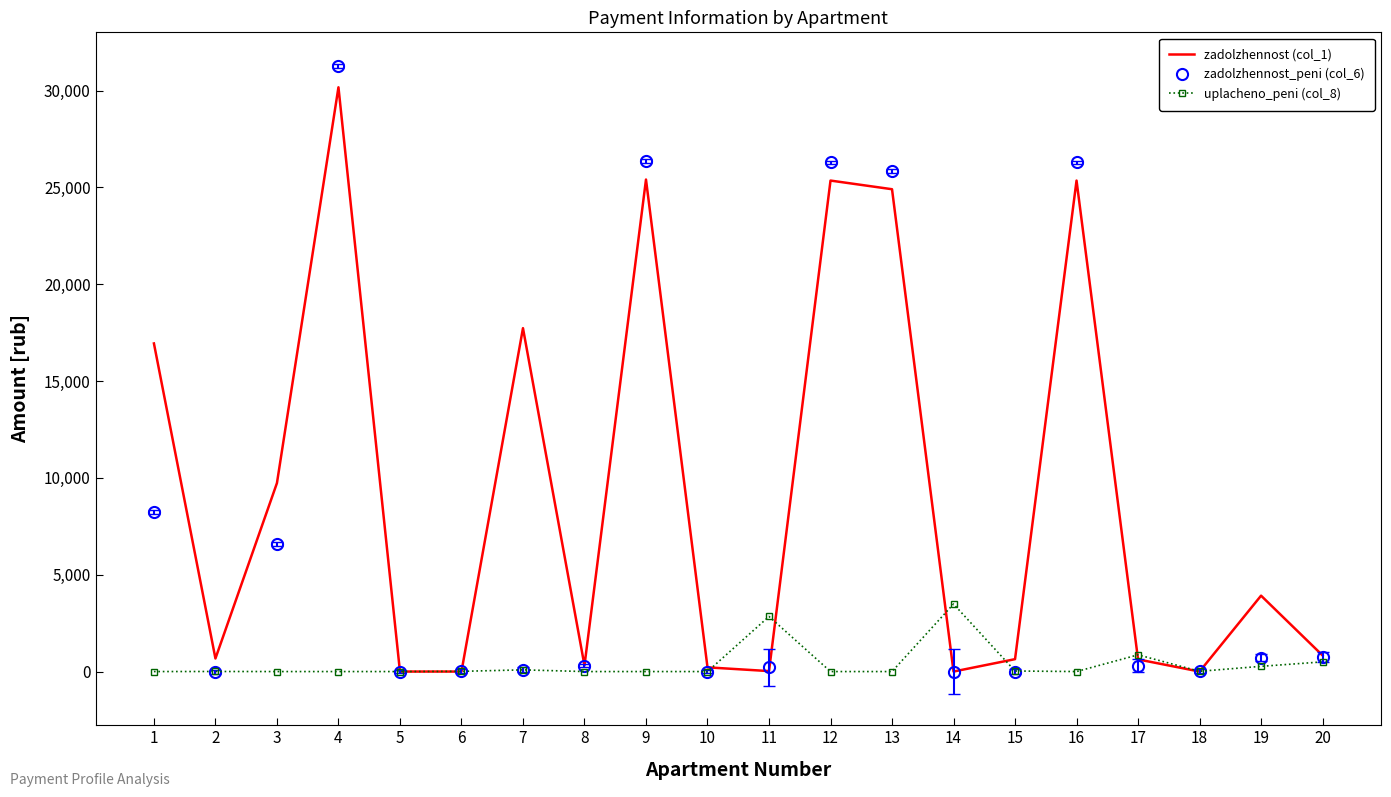

Is the value of uplacheno_peni (col_8) at 12 greater than the value of zadolzhennost_peni (col_6) at 13?

No